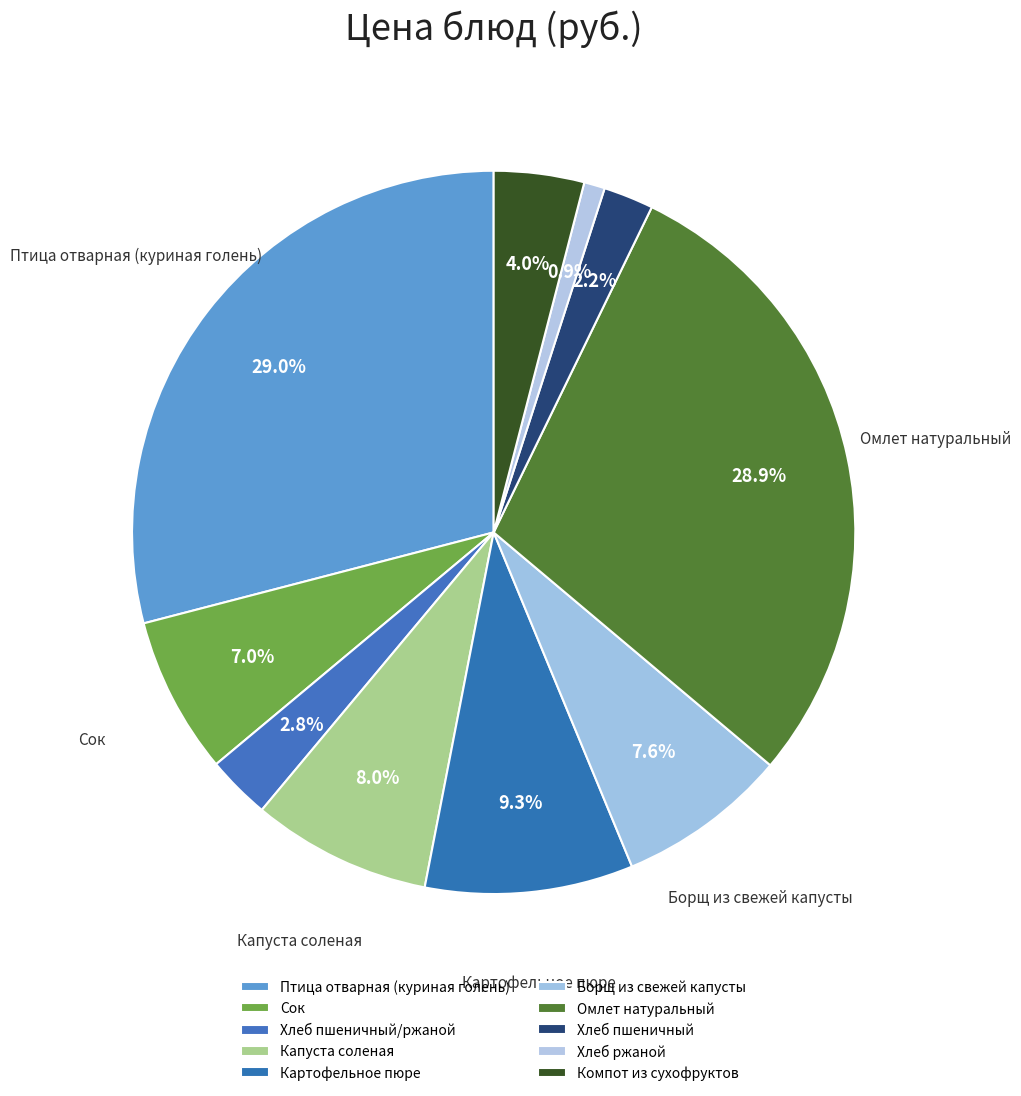

To the nearest percent, what is the combined percentage of Сок and Птица отварная (куриная голень)?

36%